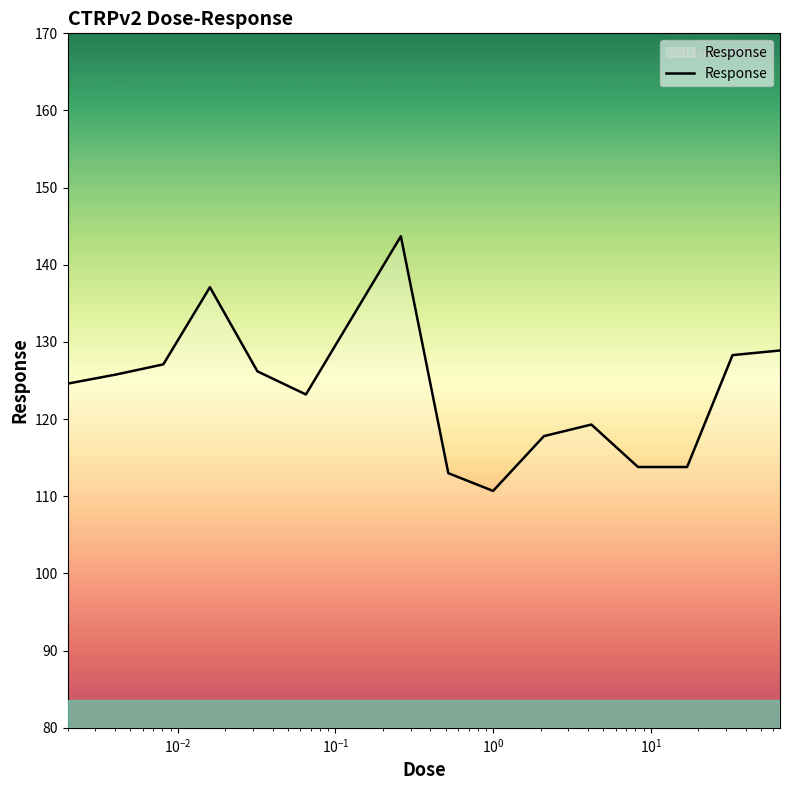

What is the greatest value displayed?

143.7